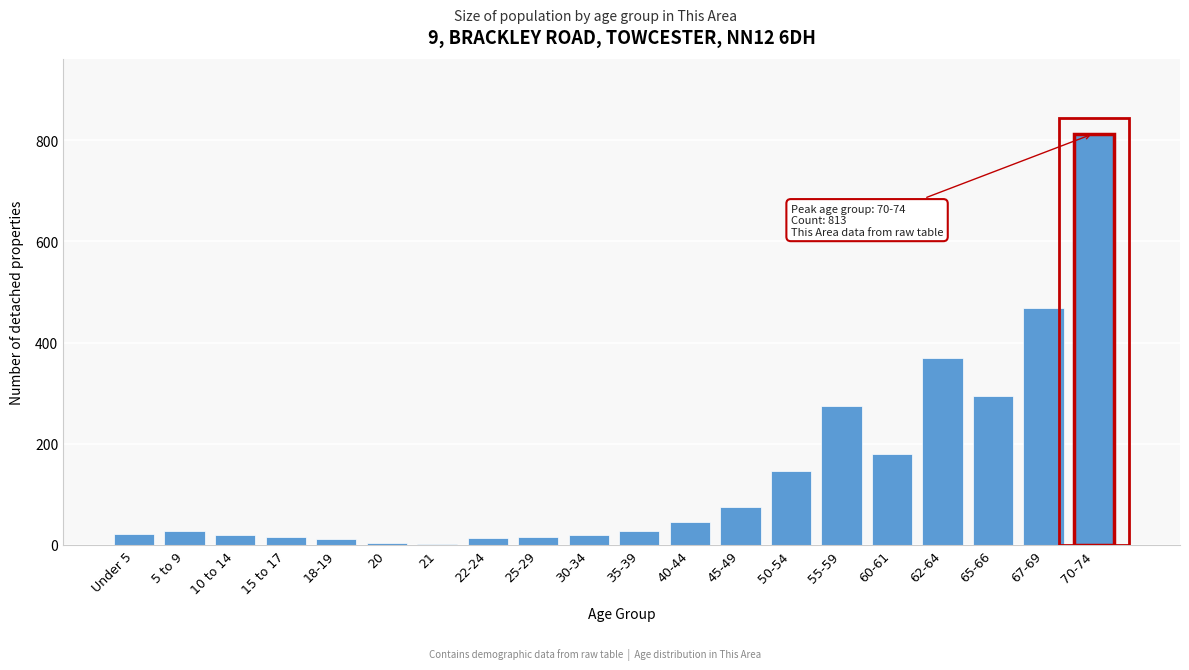

The chart shows a value of 469 at 67-69. True or false?

True